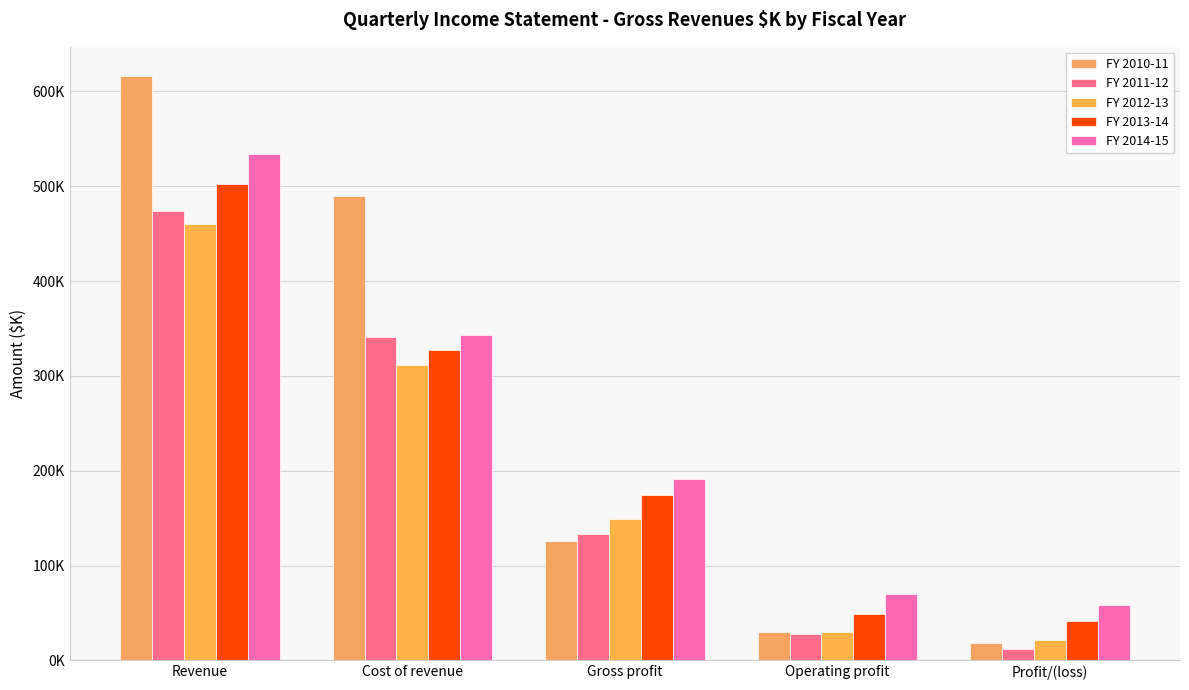

Rank the series by their maximum value, from highest to lowest.

FY 2010-11, FY 2014-15, FY 2013-14, FY 2011-12, FY 2012-13